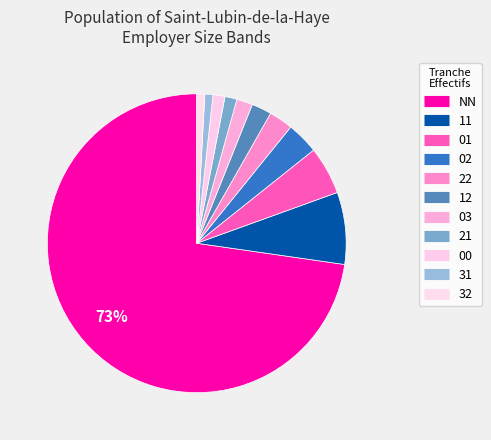

Which has a higher value, 22 or 03?

22